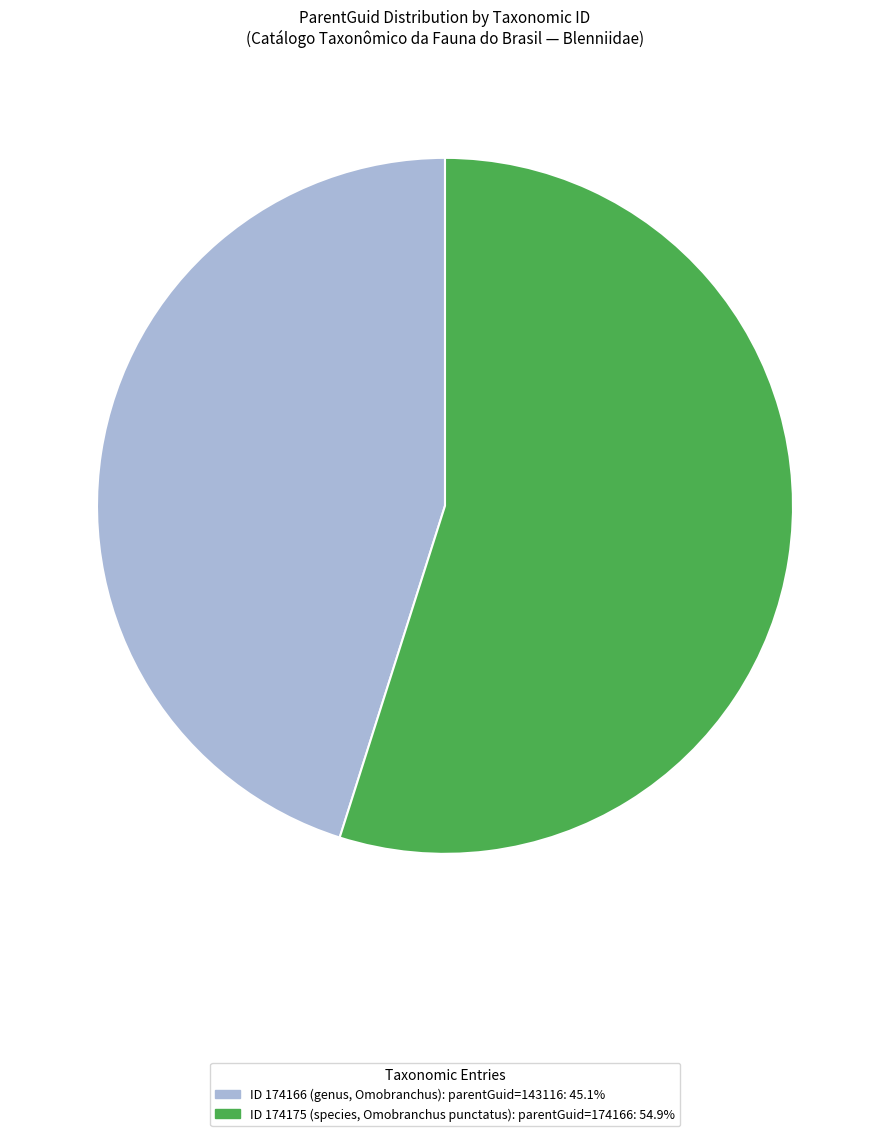

Is there any slice that represents more than half of the pie?

Yes